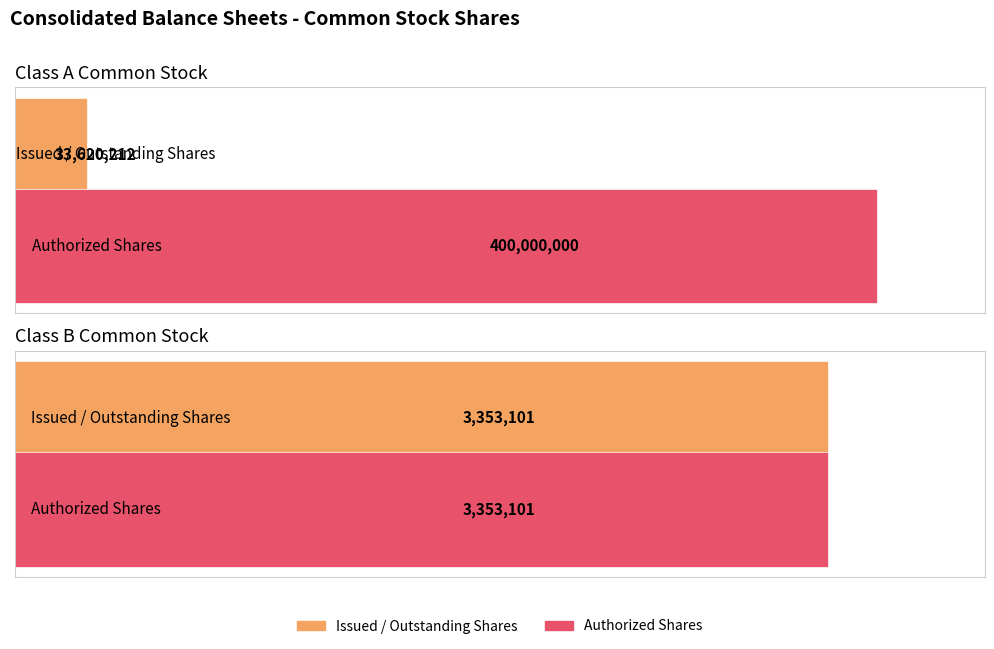

Which series changed the most between Class A Common Stock and Class B Common Stock?

Authorized Shares